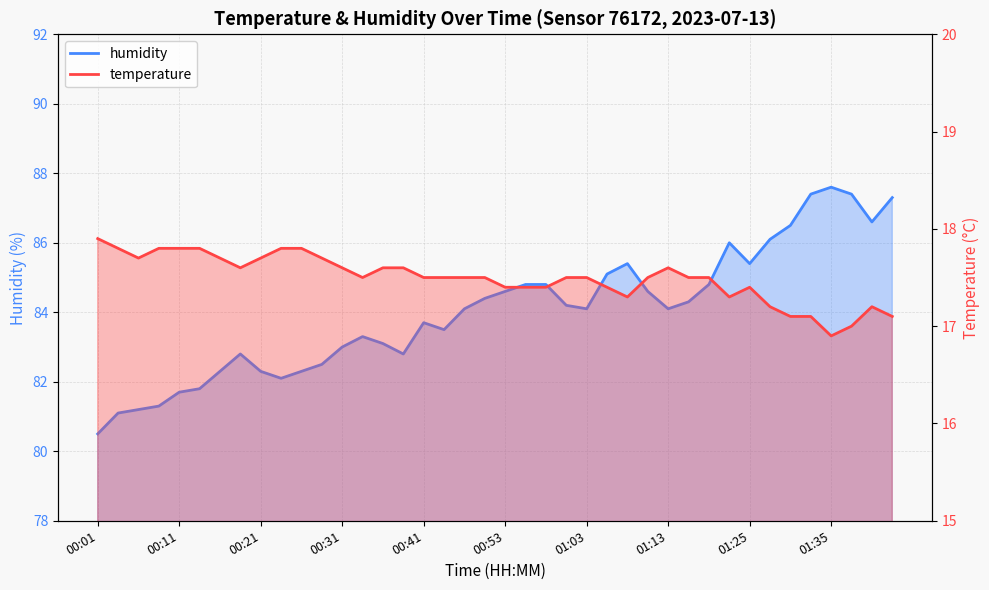

What is the sum of the humidity values at 01:08 and 01:05?

170.5